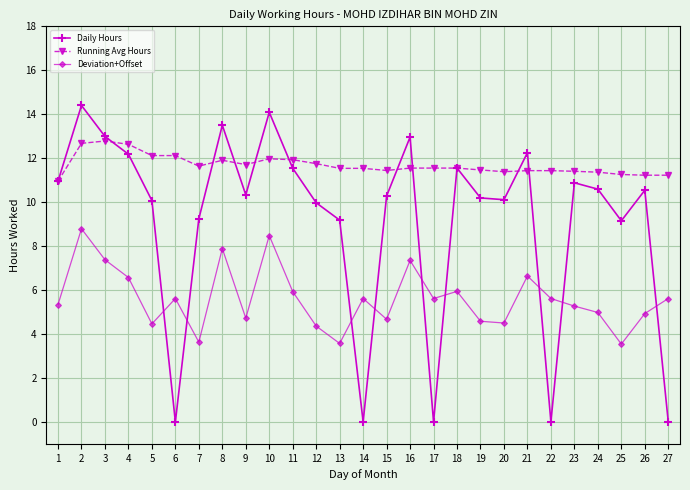

Is the value of Running Avg Hours at 19 greater than the value of Daily Hours at 25?

Yes